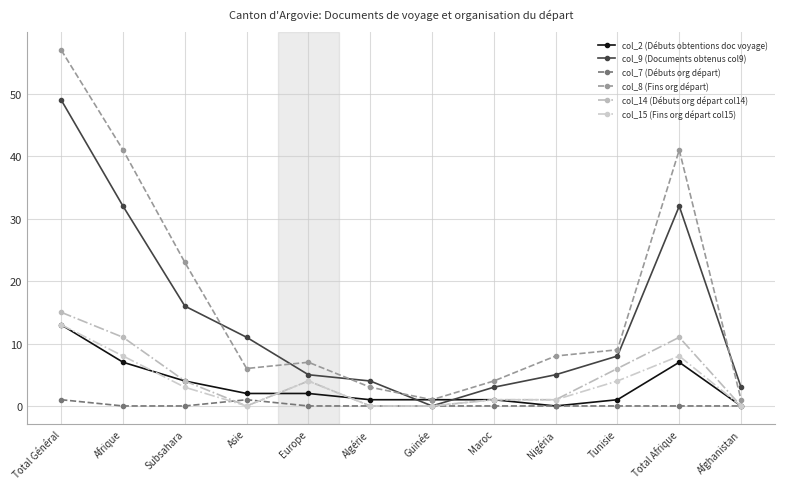

What is the sum of all col_7 (Débuts org départ) values?

2